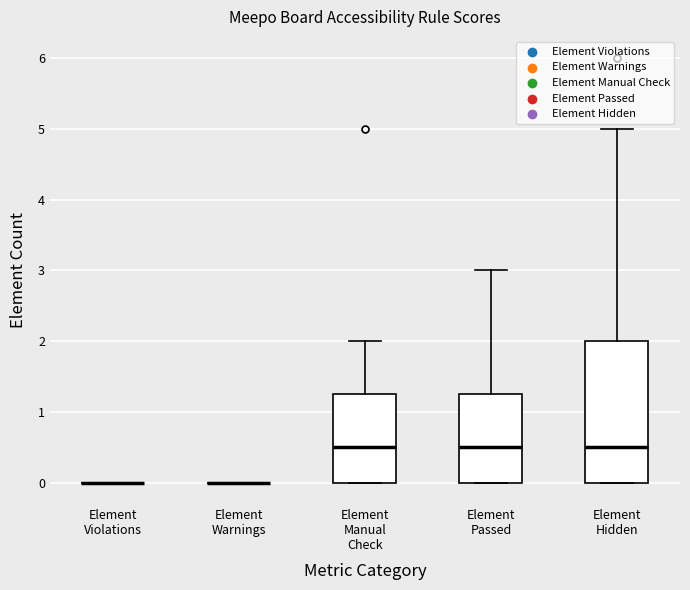

Which box is the tallest, from its lower edge to its upper edge?

Element Hidden